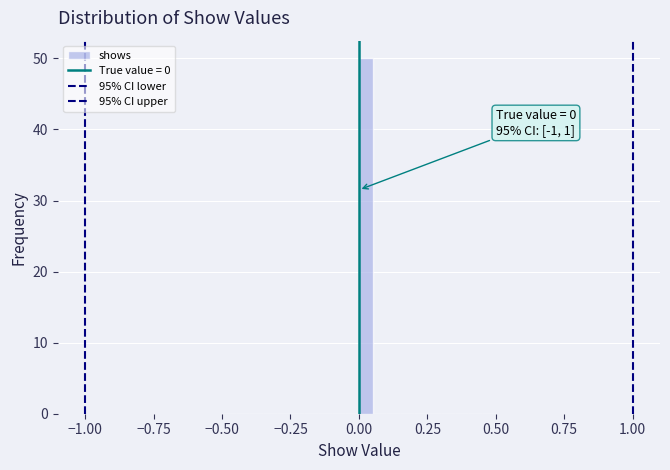

Read against the x-axis, roughly where is the centre of the tallest bar?

0.05